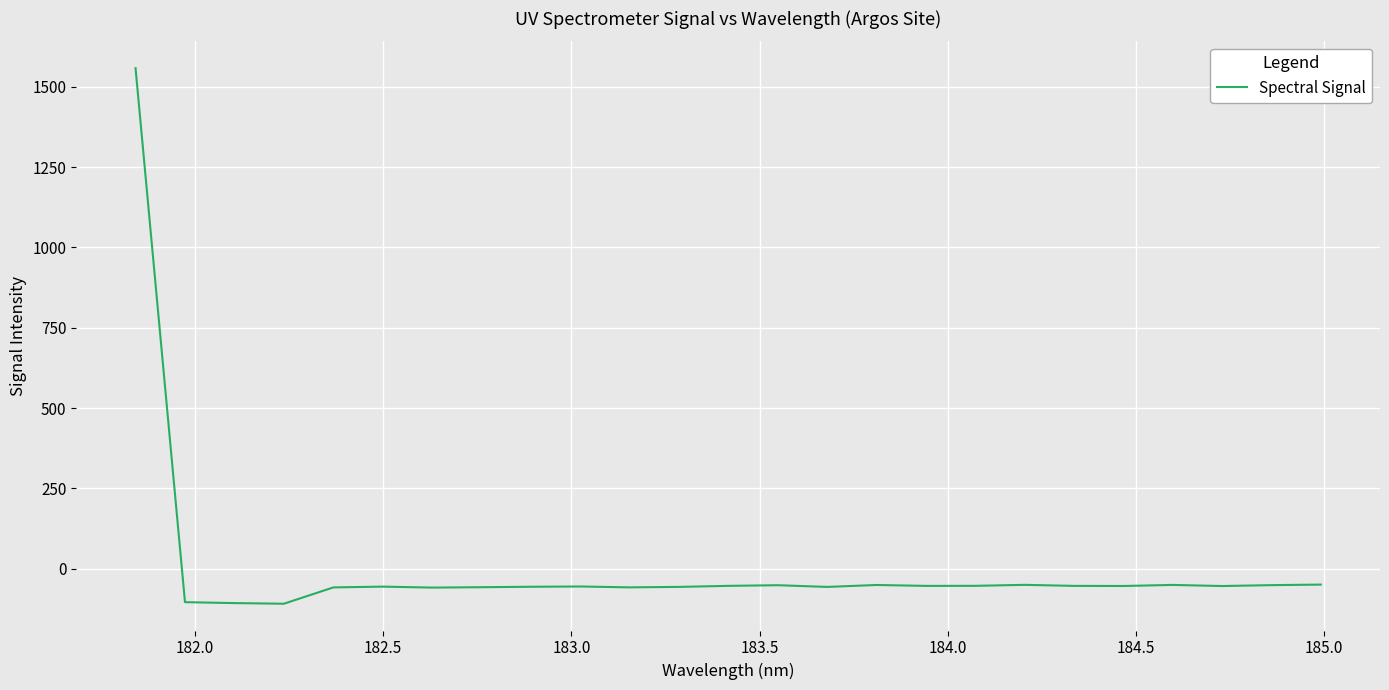

True or false: there are more than 0 points higher than both neighbors.

True